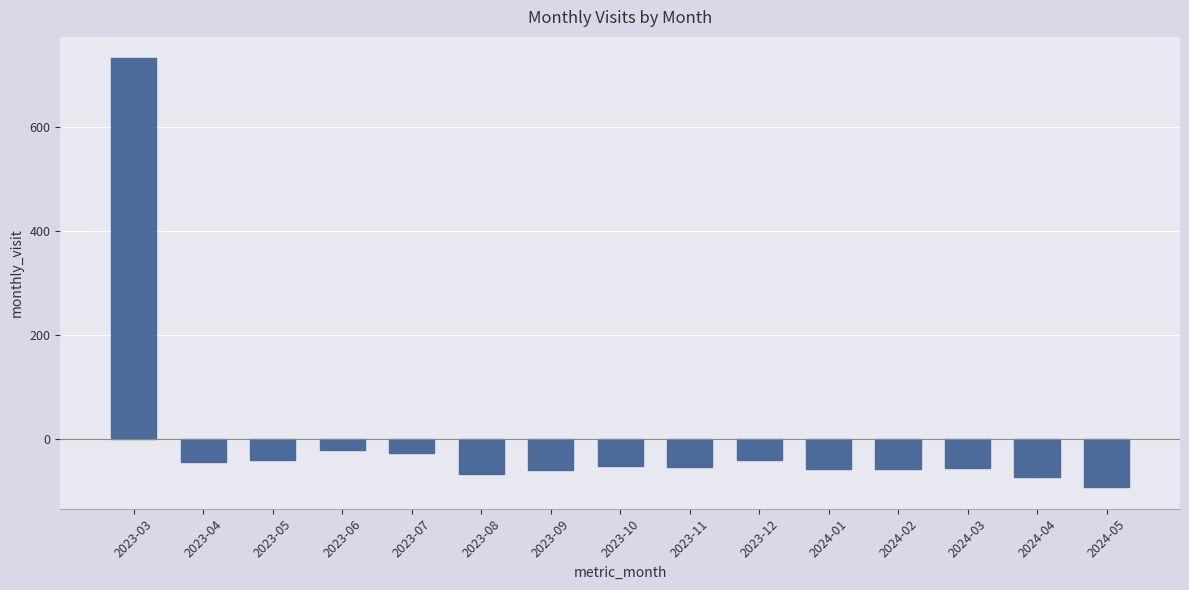

Count the number of data series in this chart.

1